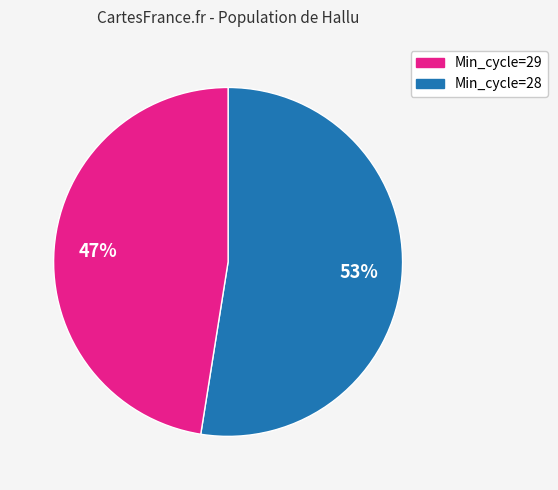

Does any single category account for the majority?

Yes